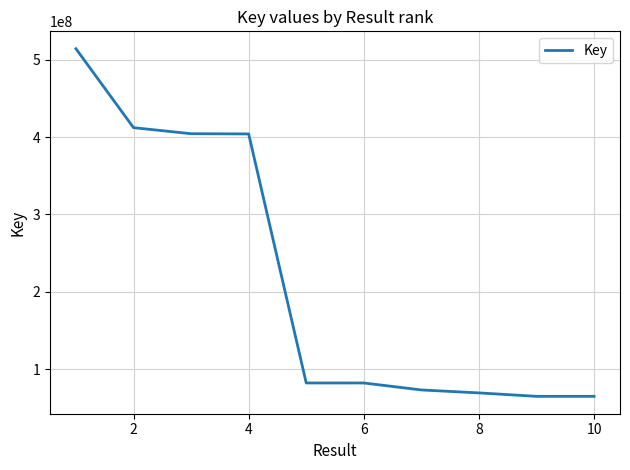

What is the average value?

217012541